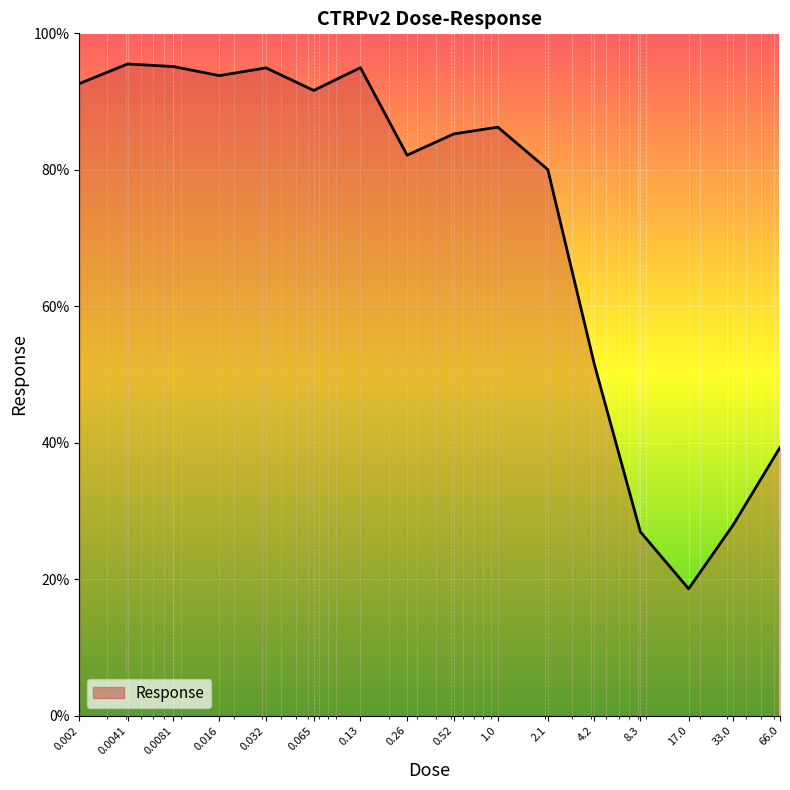

What is the greatest value displayed?

95.5